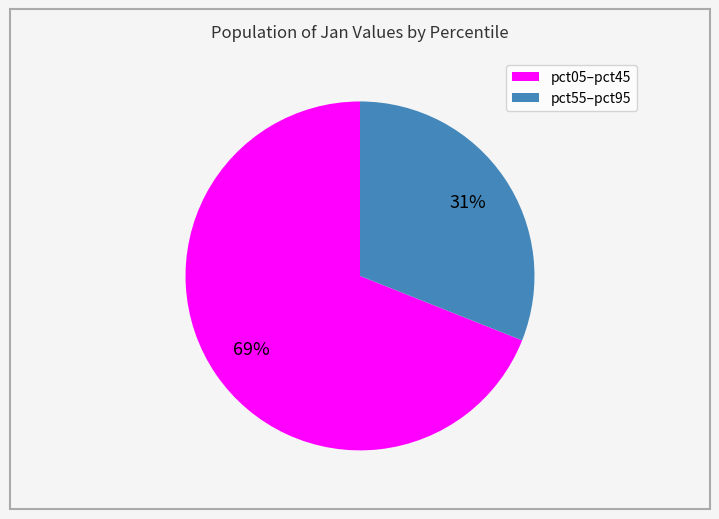

What is the majority slice?

pct05–pct45